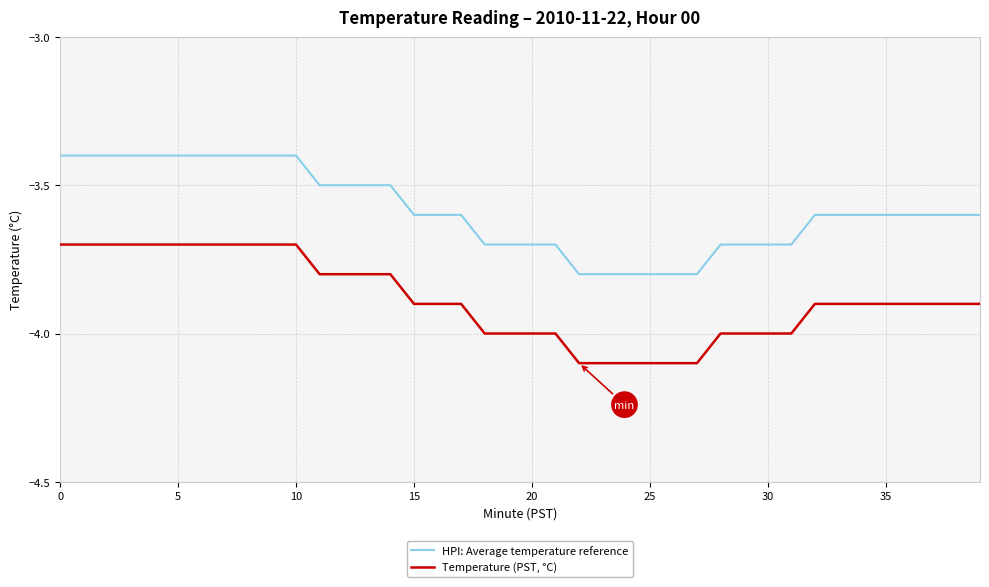

What is the difference between the maximum and minimum values in the Temperature (PST, °C) series?

0.4